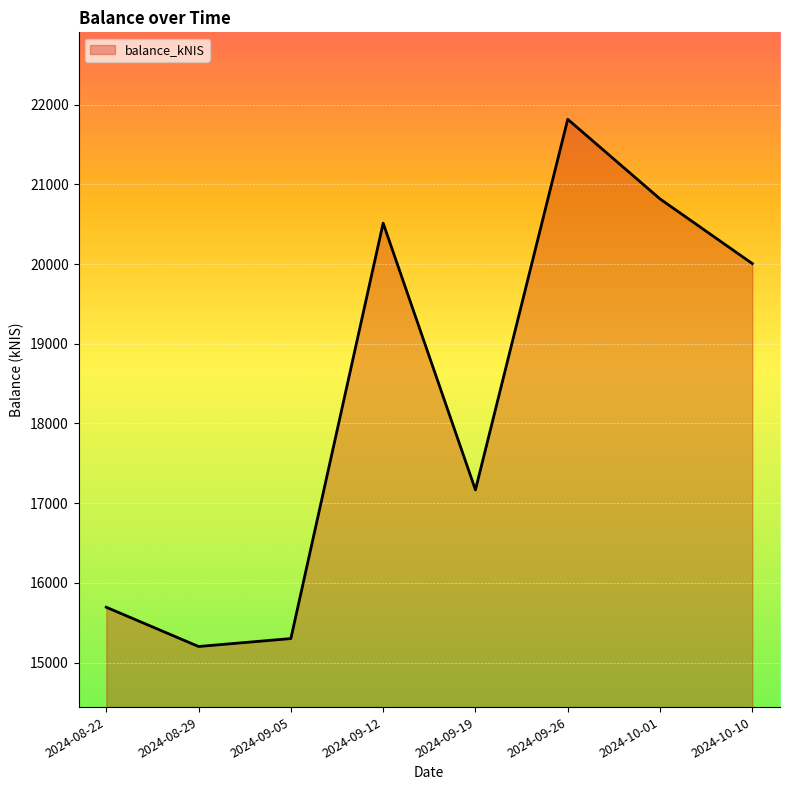

How many categories are shown in the chart?

8